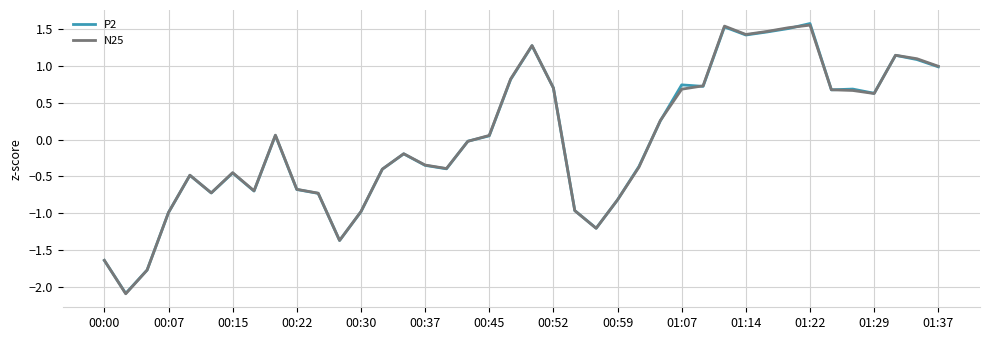

Count the number of data series in this chart.

2